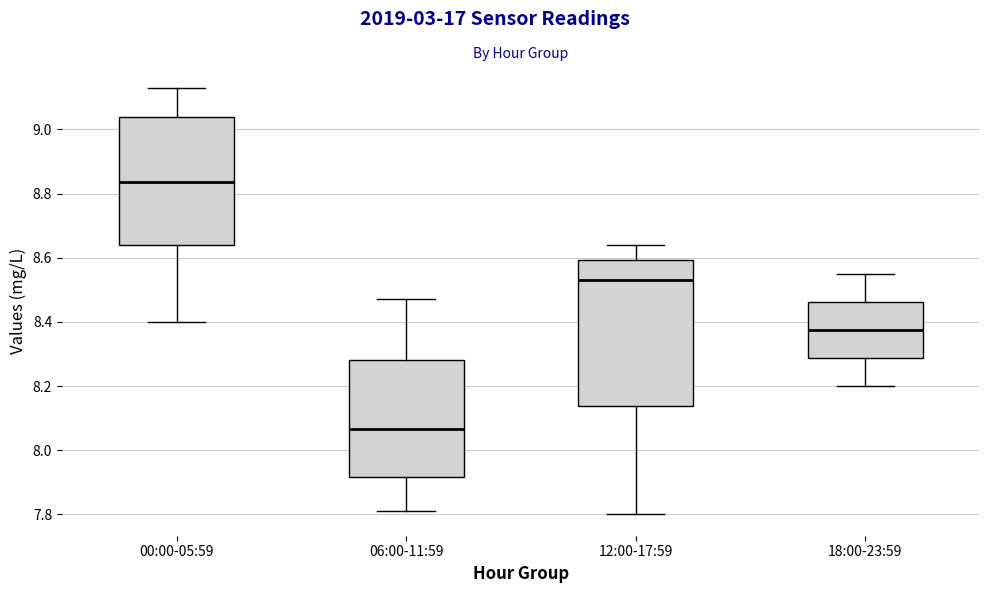

Comparing the boxes themselves (not the whiskers), which one is the tallest?

12:00-17:59